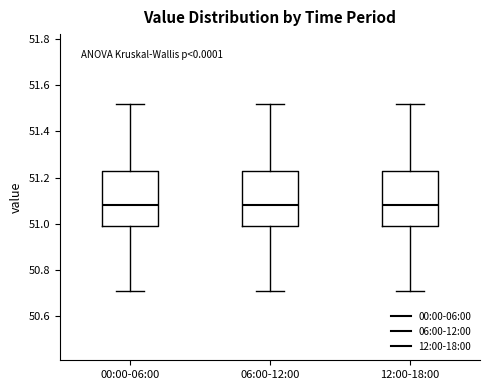

Reading left to right, read every box against the y-axis: the position of its median line, the range the box covers, and the ends of its whiskers. The values are not printed on the chart, so give them approximately, as read against the axis.

00:00-06:00: median 51.08, box 51.00 to 51.24, whiskers 50.72 to 51.52
06:00-12:00: median 51.08, box 51.00 to 51.24, whiskers 50.72 to 51.52
12:00-18:00: median 51.08, box 51.00 to 51.24, whiskers 50.72 to 51.52